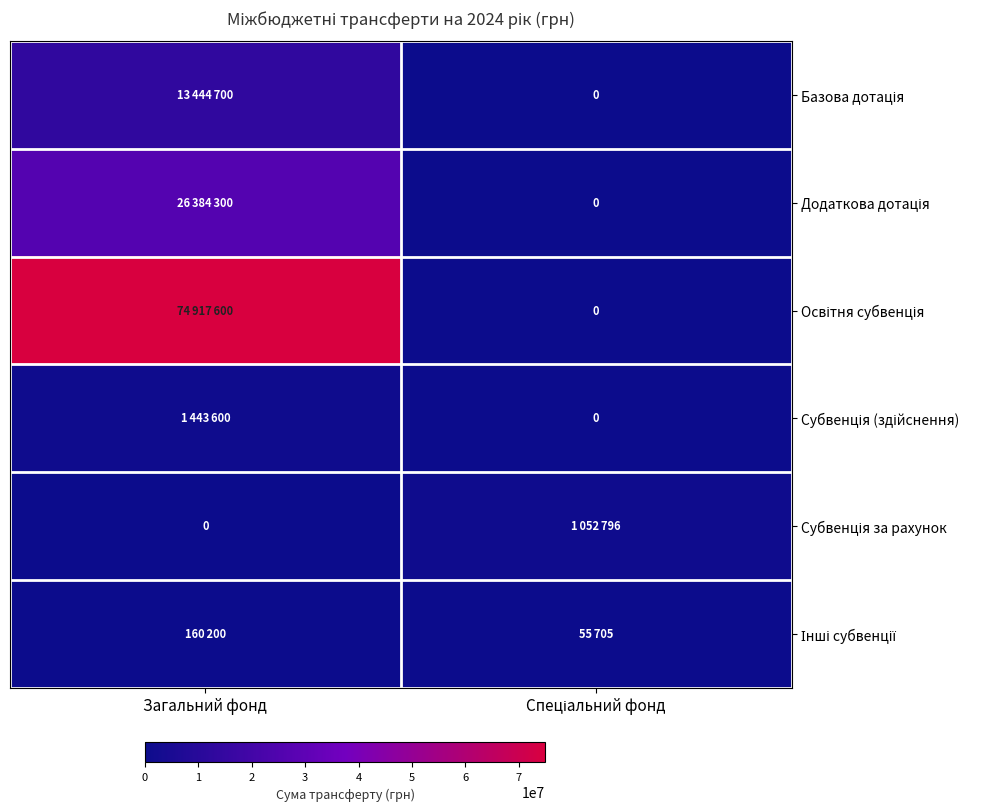

List the labels in order of Базова дотація value, smallest first.

Спеціальний фонд, Загальний фонд